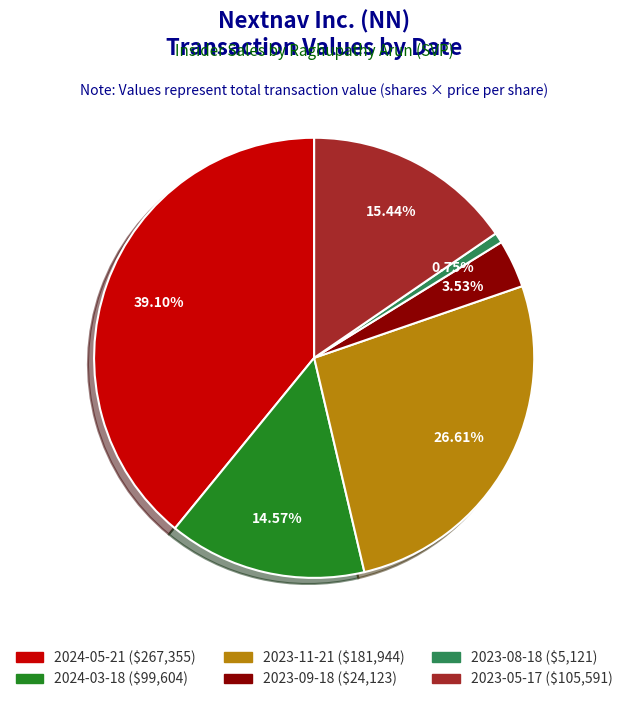

To the nearest percent, what is the difference between the largest and smallest slice percentages?

38%